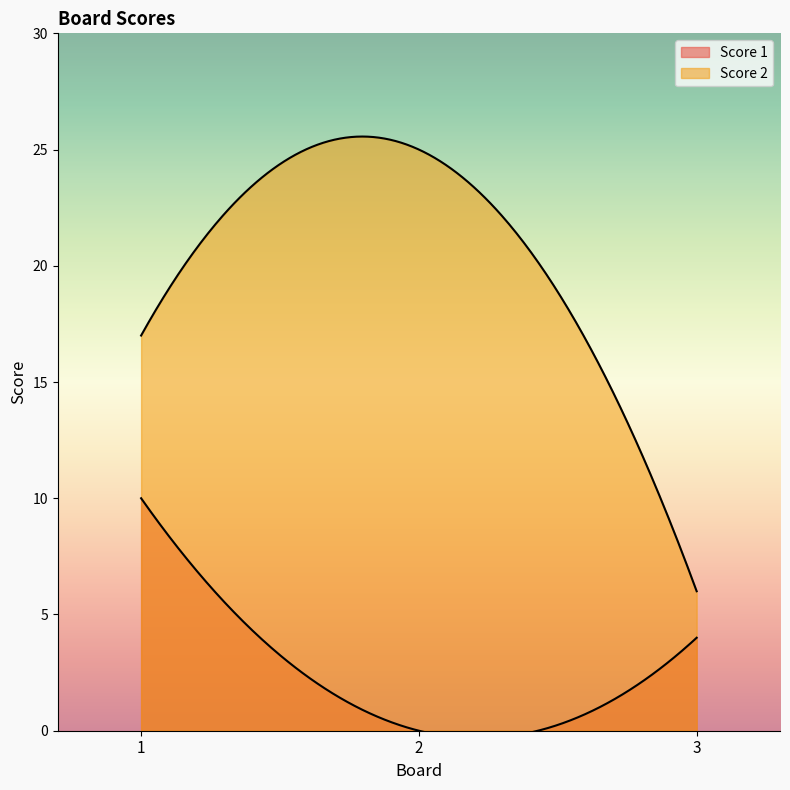

The Score 1 series shows -6 at 2. True or false?

False